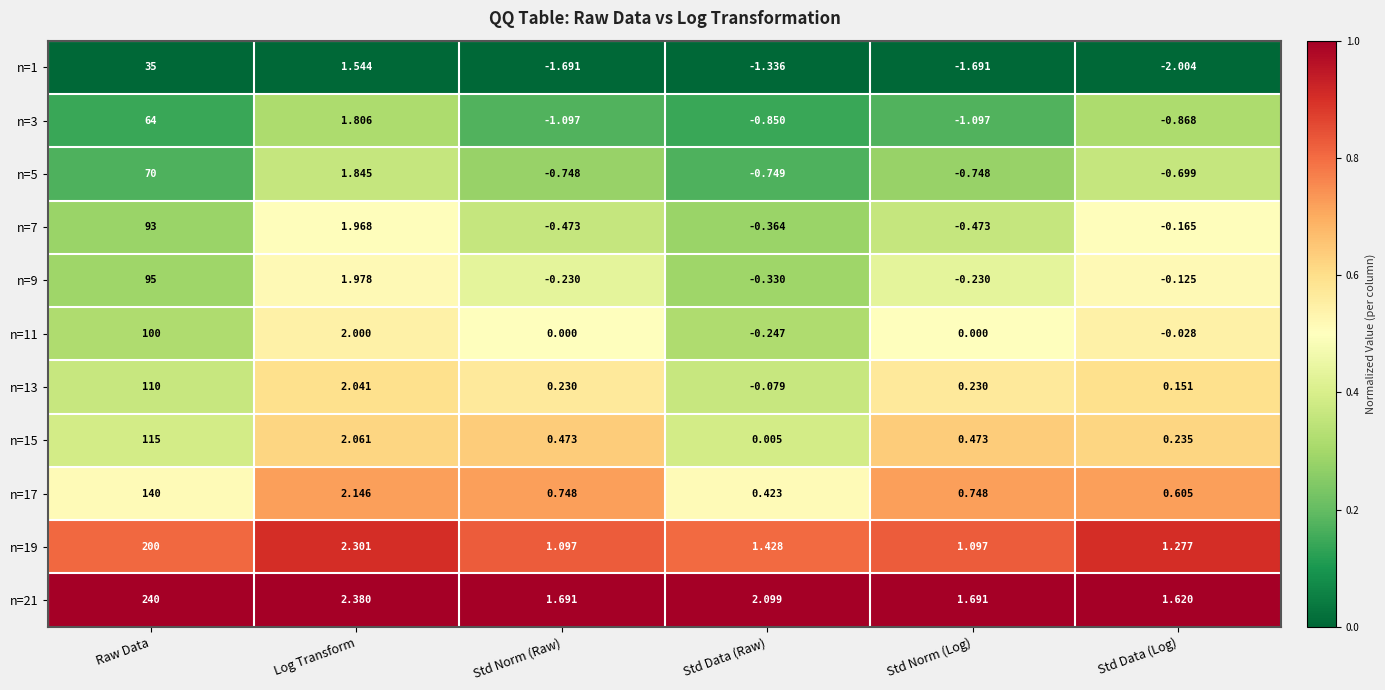

Which category has the highest value in the n=7 series?

Raw Data